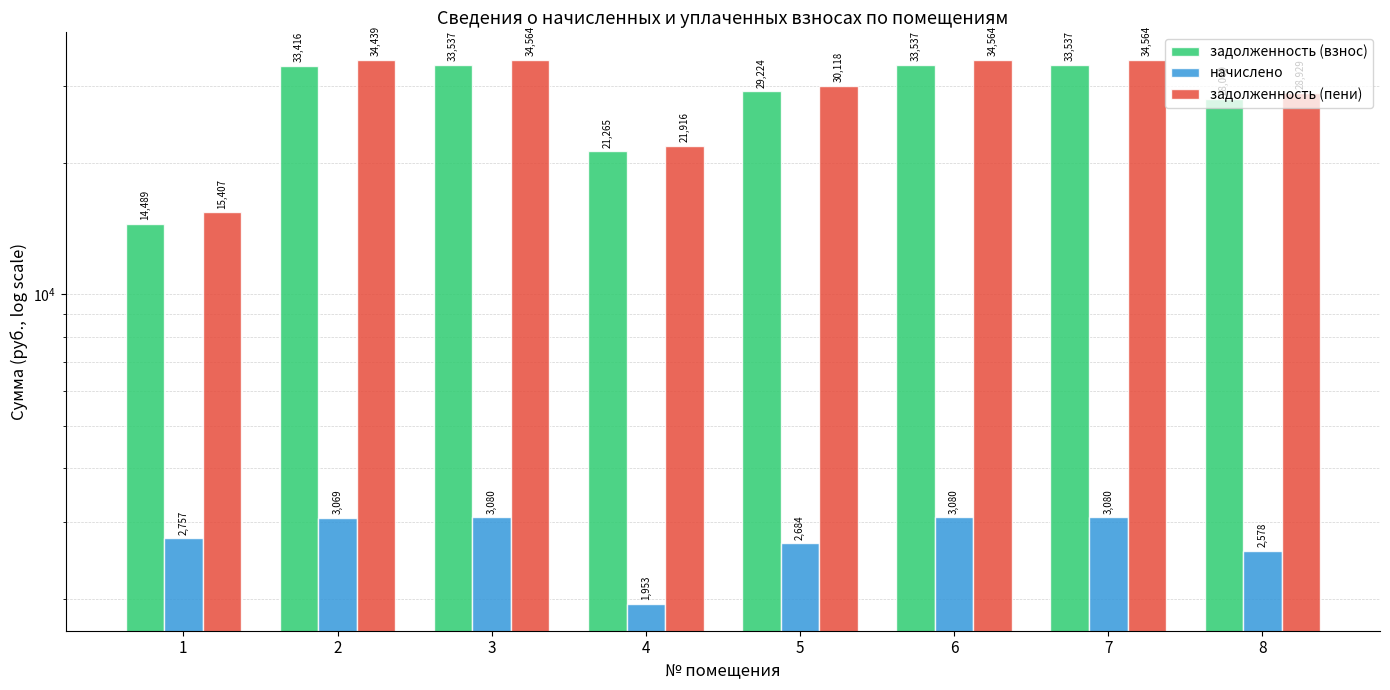

How many groups of bars are there?

8